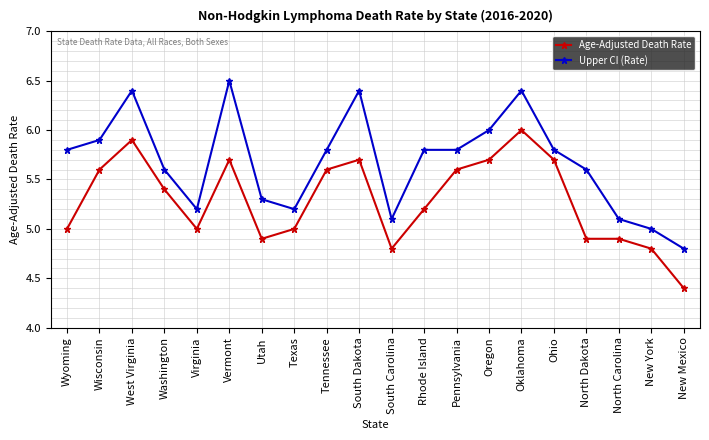

What is the difference between the Upper CI (Rate) values at Oklahoma and Ohio?

0.6